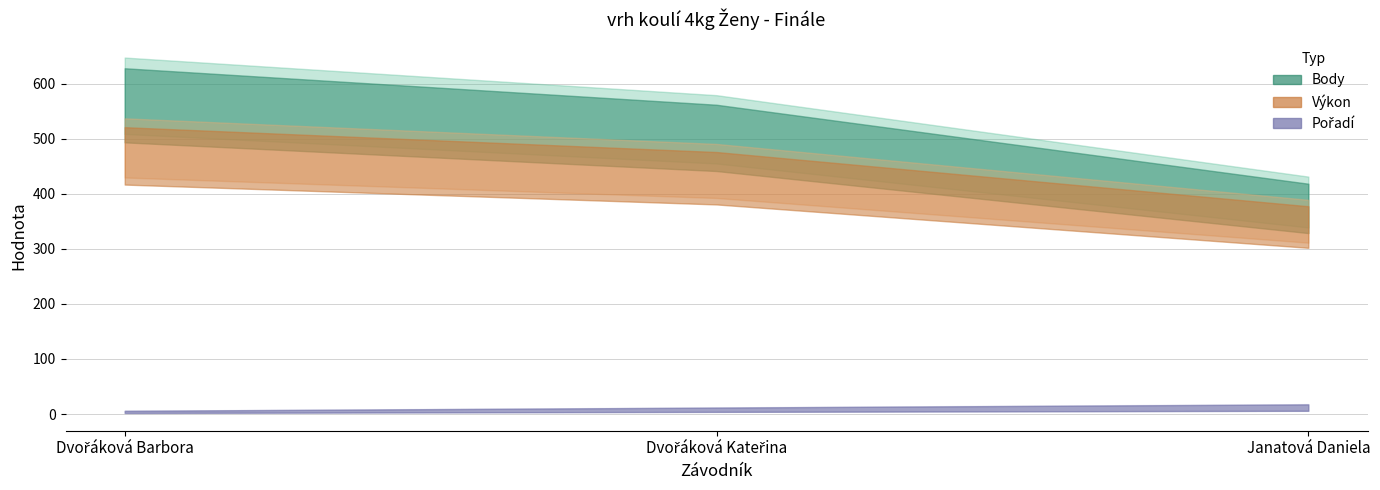

At which category does the chart reach its minimum across all series?

Dvořáková Barbora